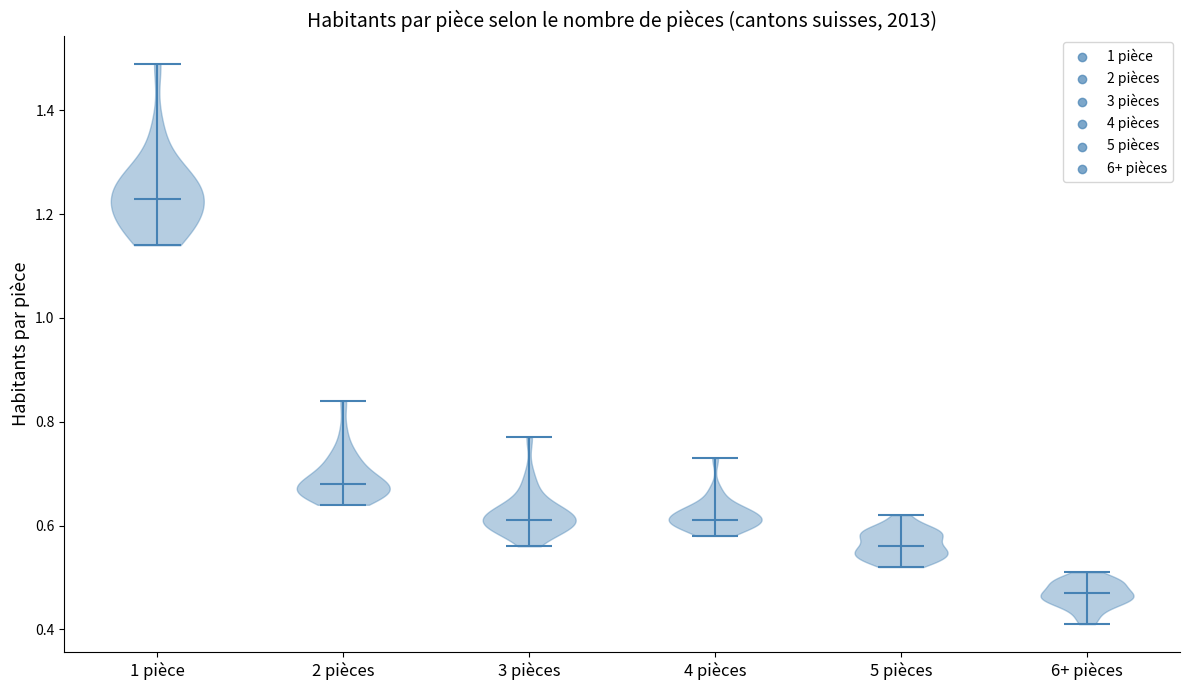

Reading left to right, read every violin against the y-axis: where its median line is, and the lowest and highest points it reaches. The values are not printed on the chart, so give them approximately, as read against the axis.

1 pièce: median line 1.24, lowest point 1.14, highest point 1.50
2 pièces: median line 0.68, lowest point 0.64, highest point 0.84
3 pièces: median line 0.62, lowest point 0.56, highest point 0.78
4 pièces: median line 0.62, lowest point 0.58, highest point 0.74
5 pièces: median line 0.56, lowest point 0.52, highest point 0.62
6+ pièces: median line 0.48, lowest point 0.42, highest point 0.52